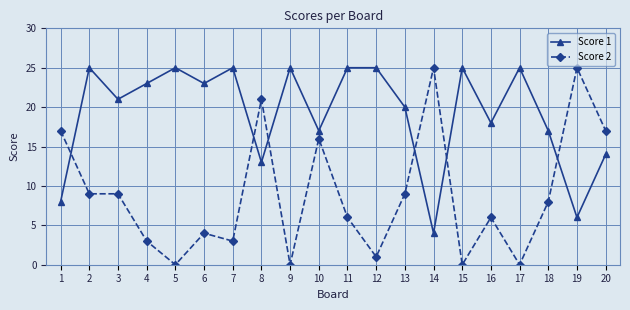

Between which two adjacent categories do Score 1 and Score 2 first intersect?

1 and 2